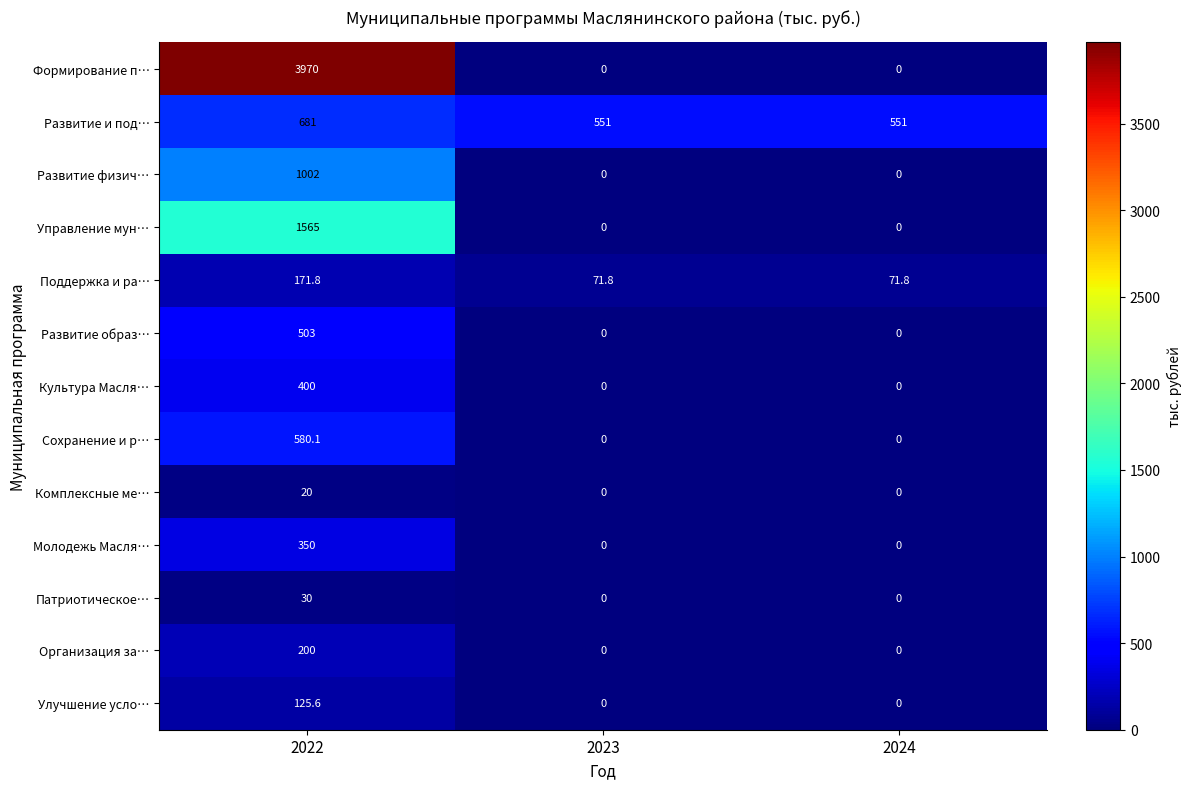

What is the lowest value of the Поддержка и ра… series?

71.8